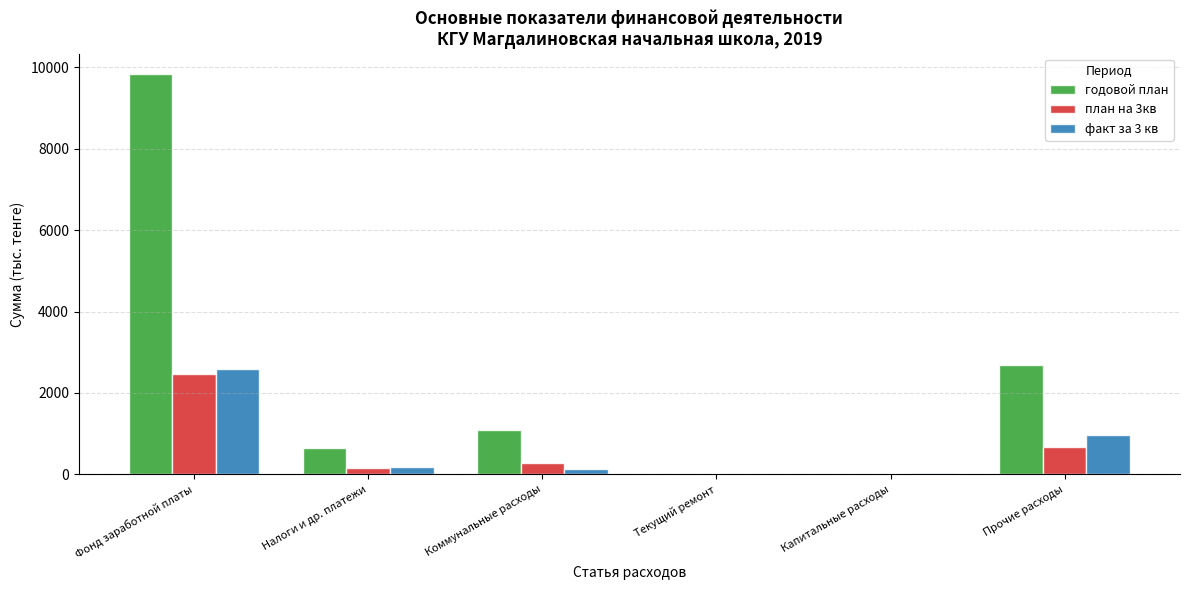

What is the sum of the факт за 3 кв values at Прочие расходы and Фонд заработной платы?

3555.7